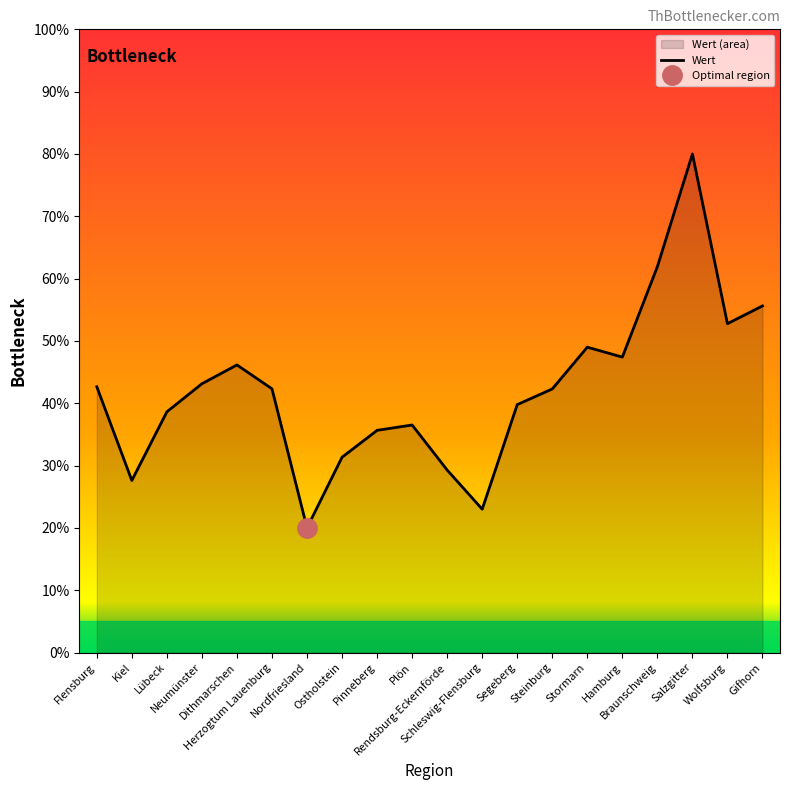

At which category does the data reach its first local peak?

Dithmarschen